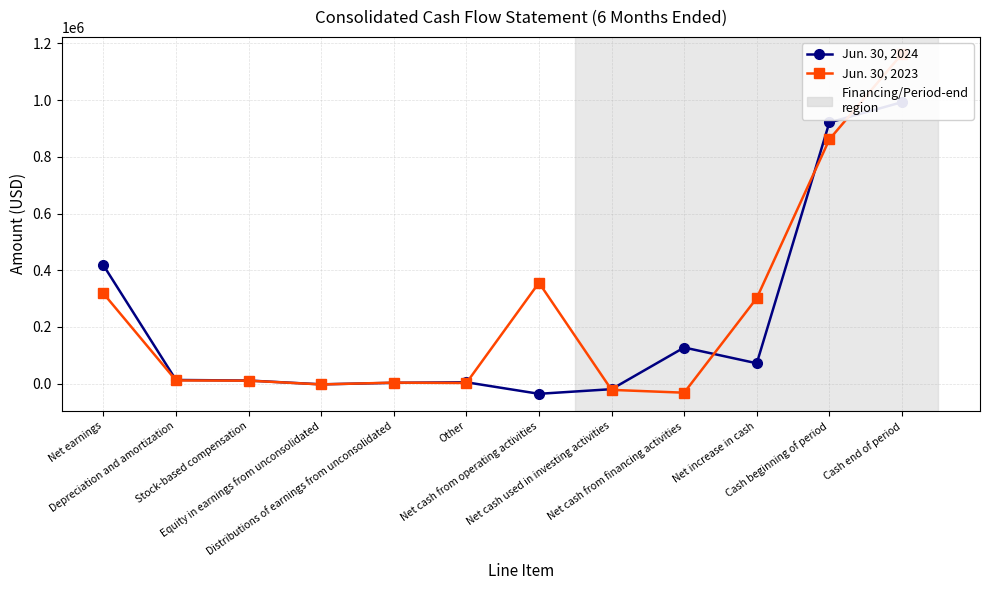

Reading left to right, what are all the values shown in this chart?

Jun. 30, 2024: Net earnings=417571	Depreciation and amortization=12812	Stock-based compensation=10832	Equity in earnings from unconsolidated=-2627	Distributions of earnings from unconsolidated=2778	Other=4697	Net cash from operating activities=-36017	Net cash used in investing activities=-19639	Net cash from financing activities=127350	Net increase in cash=71694	Cash beginning of period=921227	Cash end of period=992921
Jun. 30, 2023: Net earnings=318137	Depreciation and amortization=11196	Stock-based compensation=10401	Equity in earnings from unconsolidated=-2882	Distributions of earnings from unconsolidated=3418	Other=2148	Net cash from operating activities=355885	Net cash used in investing activities=-22140	Net cash from financing activities=-32063	Net increase in cash=301682	Cash beginning of period=861561	Cash end of period=1163243